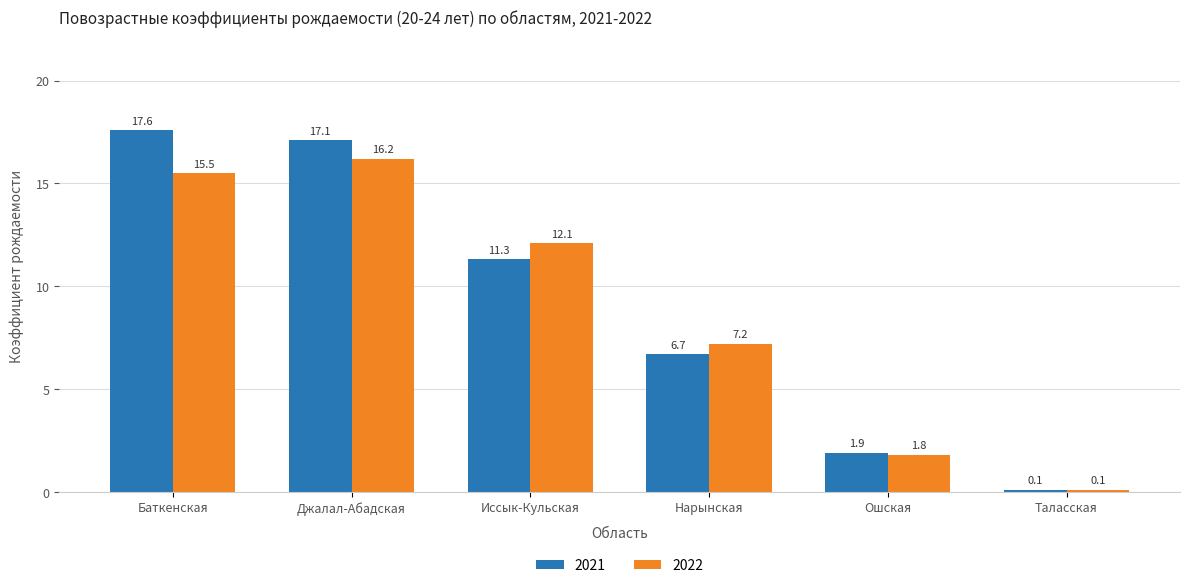

At which category does the chart reach its minimum across all series?

Таласская